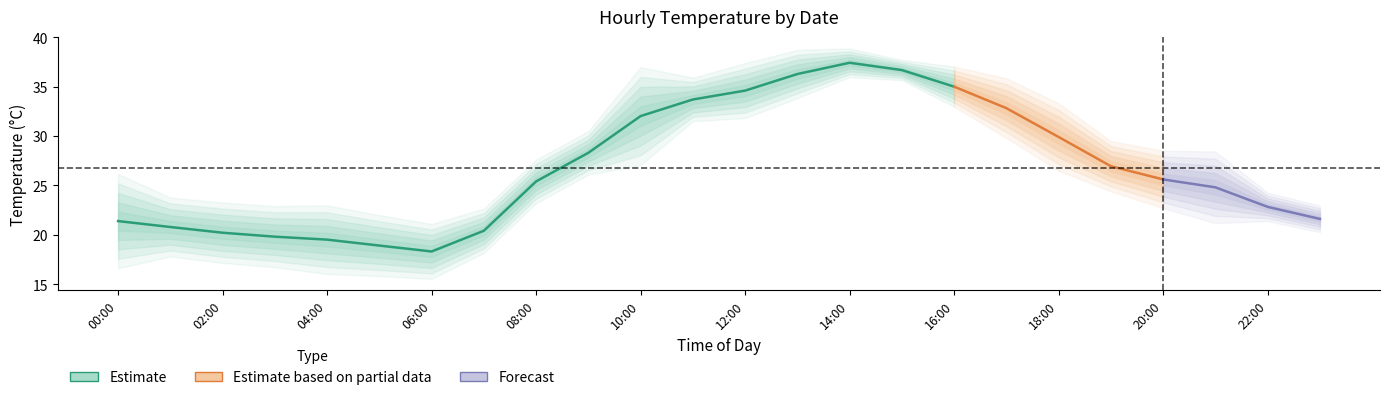

At how many categories does at least one series exceed 30?

9